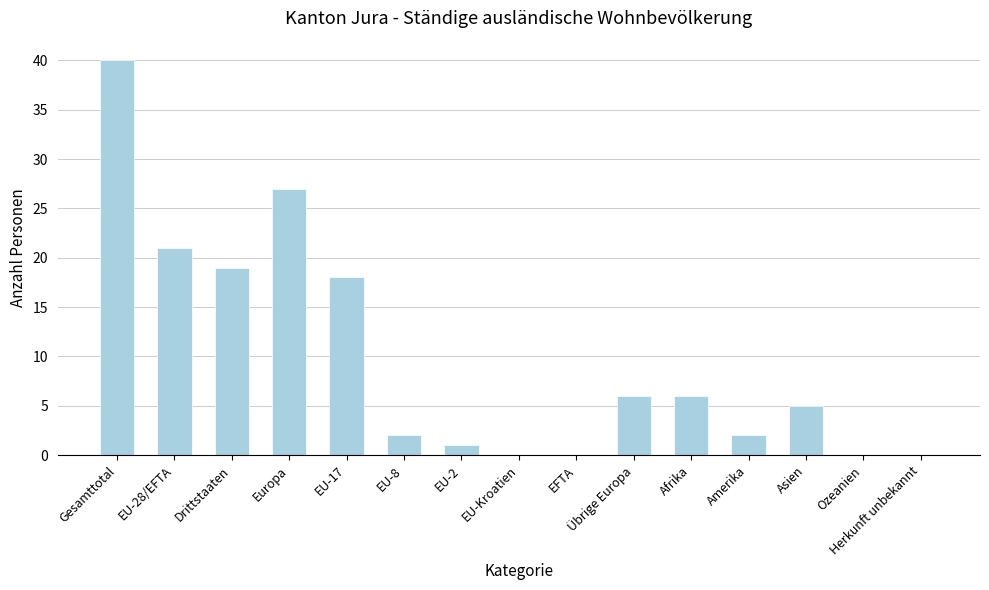

True or false: the data shows 0 at EU-Kroatien.

True